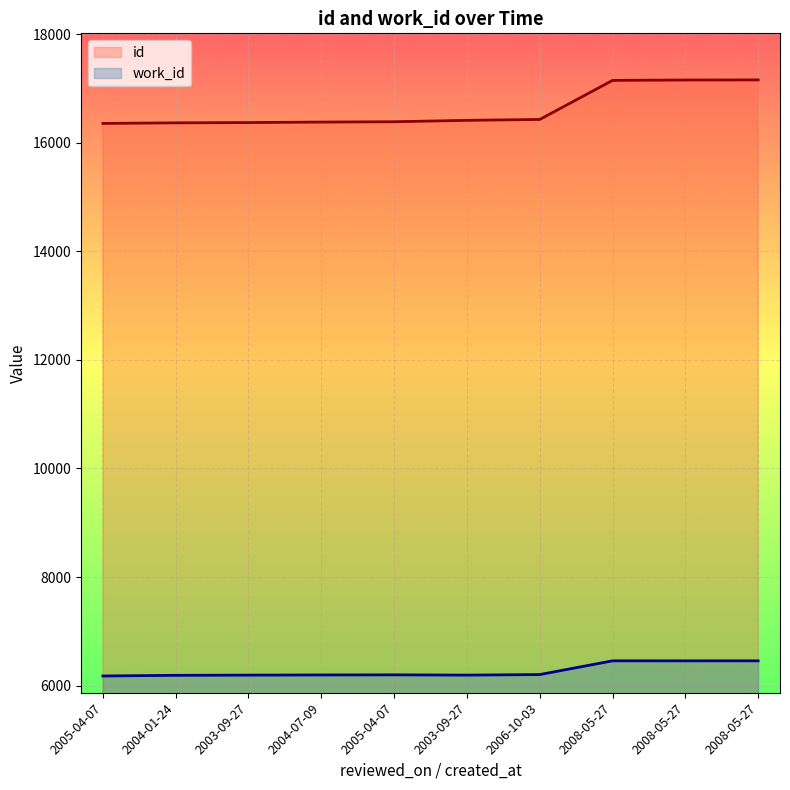

At how many categories does at least one series exceed 7507?

10